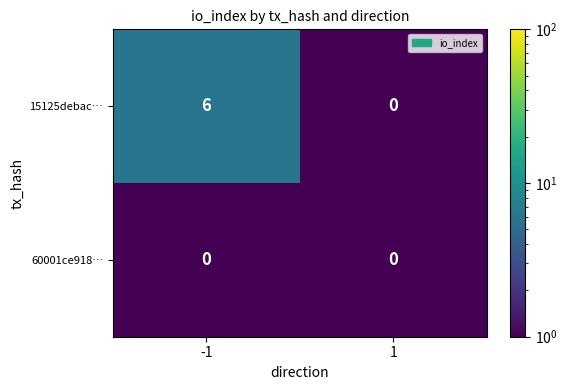

Rank the series by their maximum value, from lowest to highest.

60001ce918…, 15125debac…